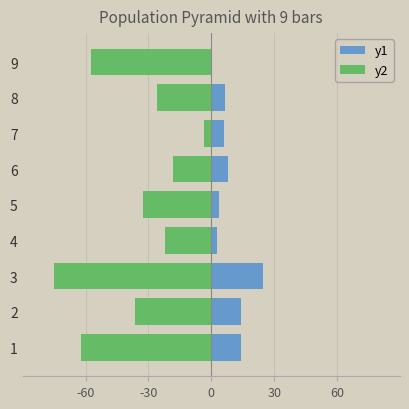

Reading right to left, extract all data points from this chart.

y1: 0.2	6.5	6.2	8.0	3.8	2.8	24.7	14.4	14.0
y2: -57.6	-25.8	-3.7	-18.3	-32.7	-21.9	-75.0	-36.3	-62.2